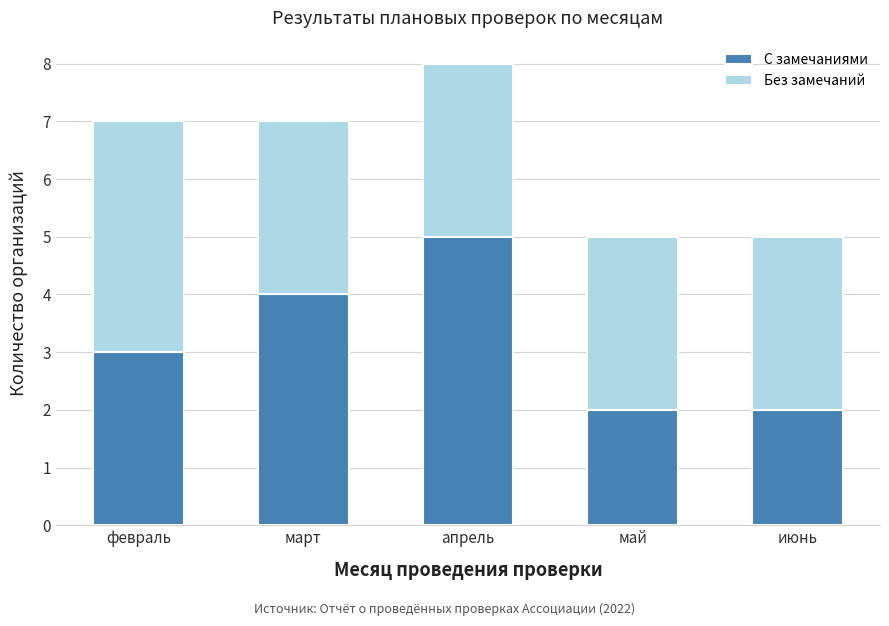

Reading right to left, transcribe the values for С замечаниями.

2	2	5	4	3